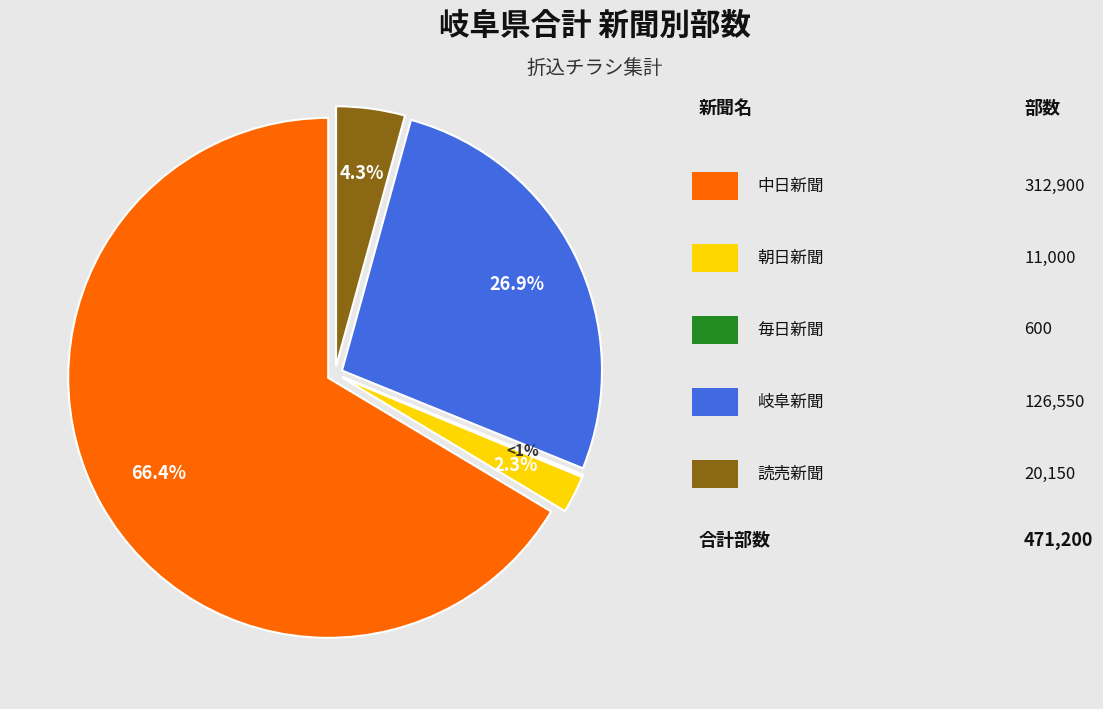

Approximately how many times larger is the value at 中日新聞 compared to 岐阜新聞?

2.5